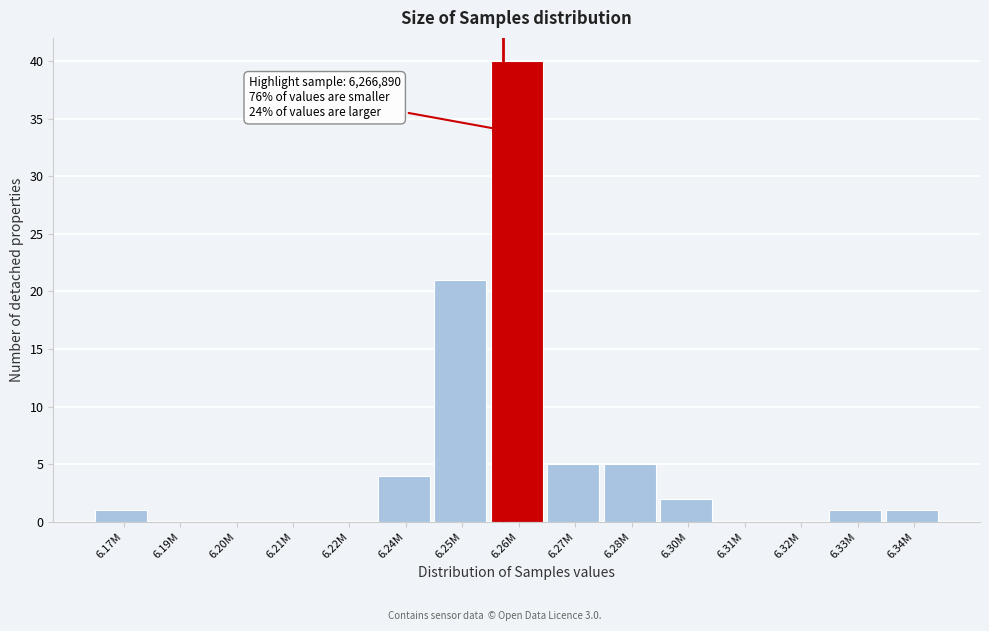

Reading right to left, what are all the values shown in this chart?

6.34M=1	6.33M=1	6.32M=0	6.31M=0	6.30M=2	6.28M=5	6.27M=5	6.26M=40	6.25M=21	6.24M=4	6.22M=0	6.21M=0	6.20M=0	6.19M=0	6.17M=1